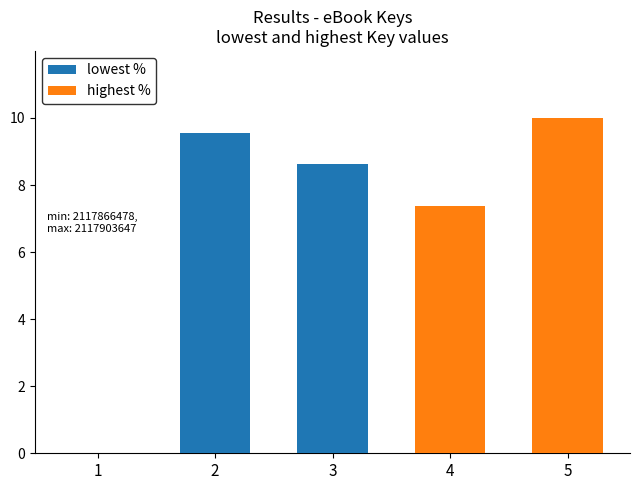

The value at 2 is 9.6. True or false?

True